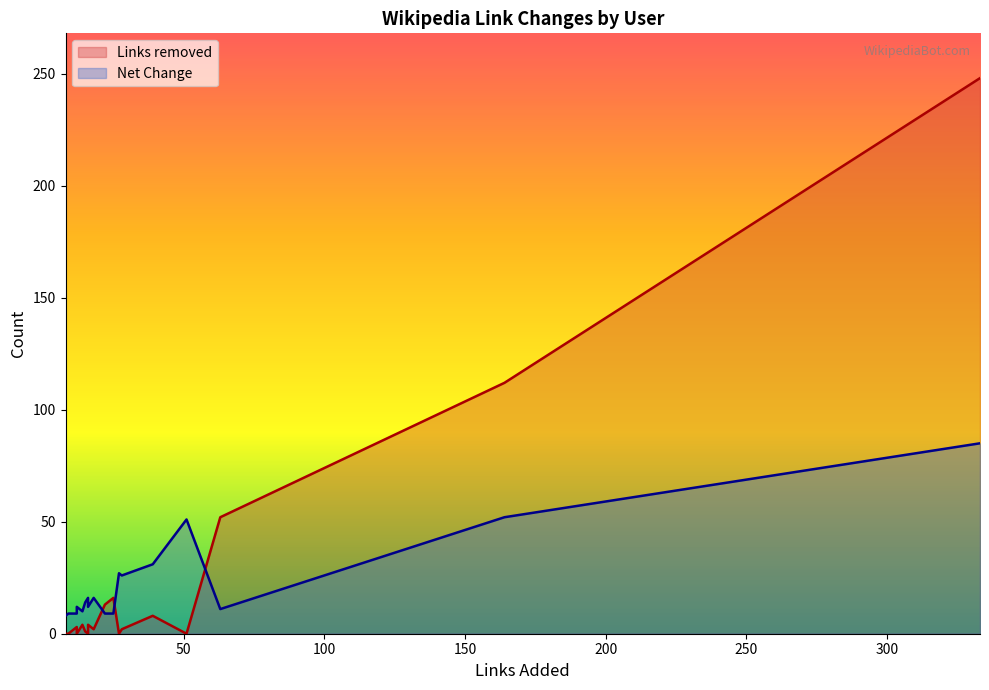

How many lines are shown in the chart?

2